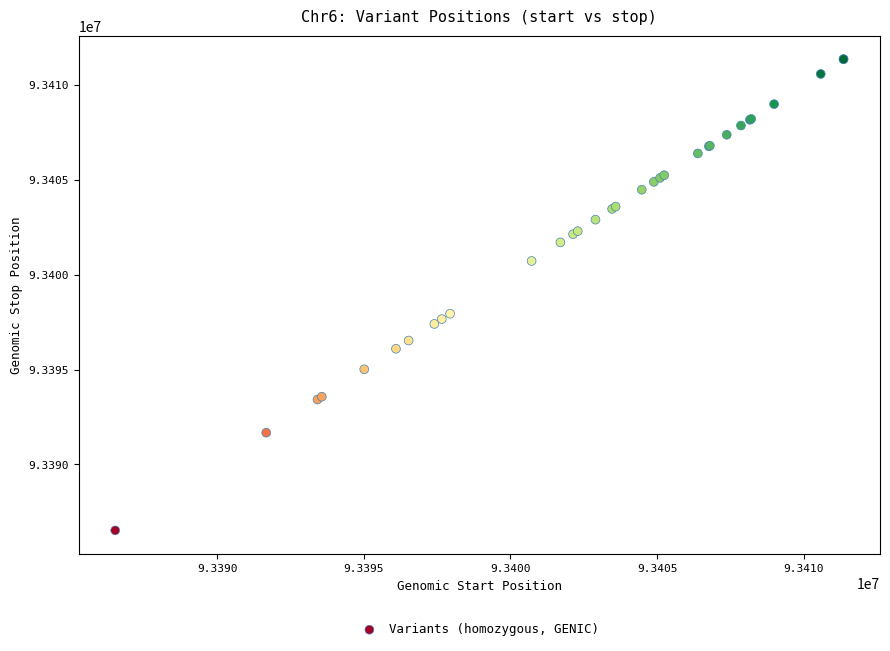

What Y value in the scatter plot is closest to 93398940?

93397941